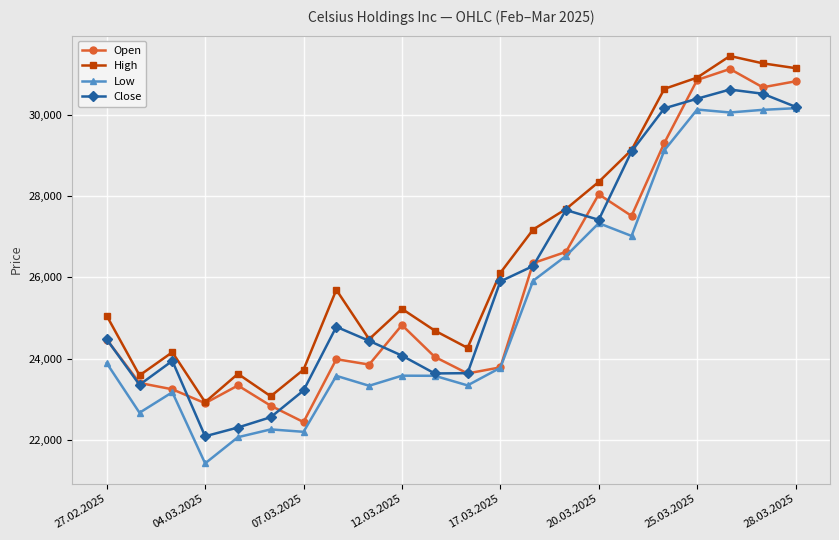

What is the value of the Low point at the 20th from the left?

30057